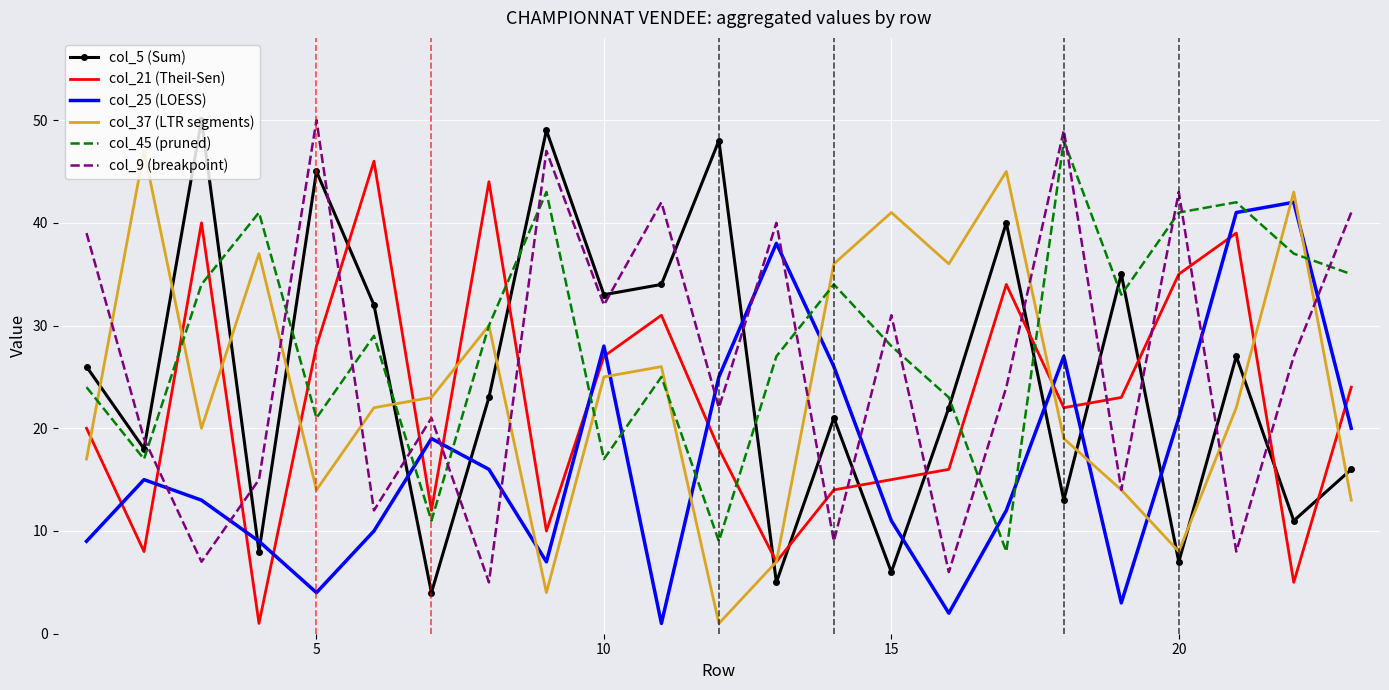

Which series has the largest total across all categories?

col_45 (pruned)